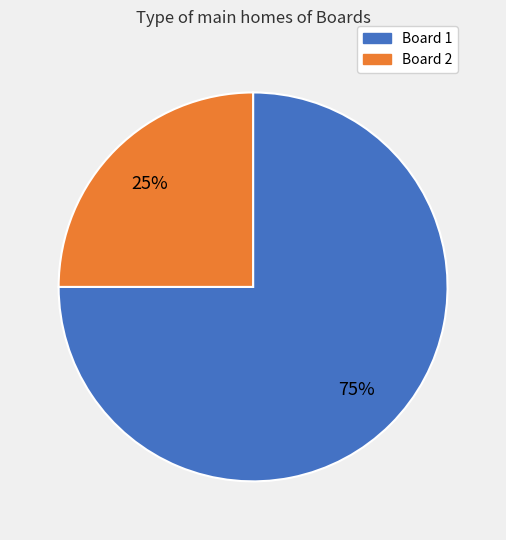

What is the smallest slice in the pie chart?

Board 2